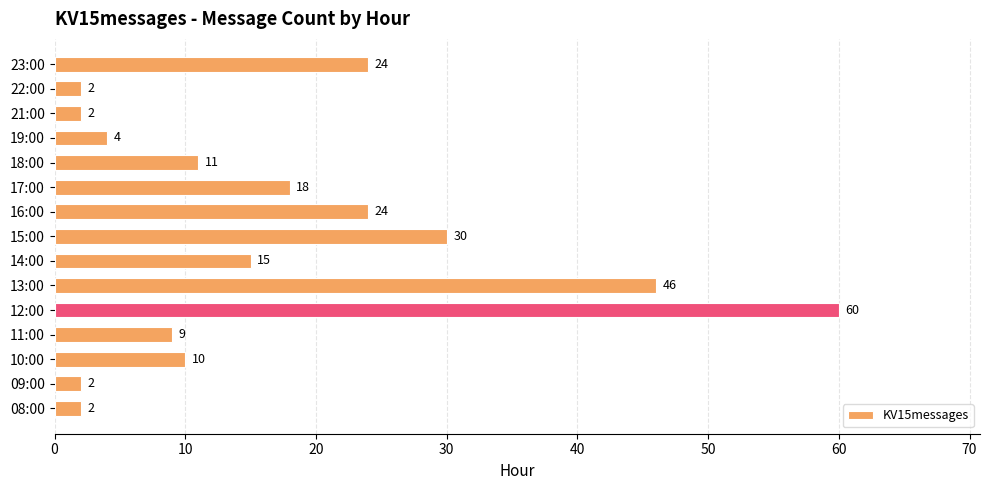

What is the difference between the values at 10:00 and 16:00?

14